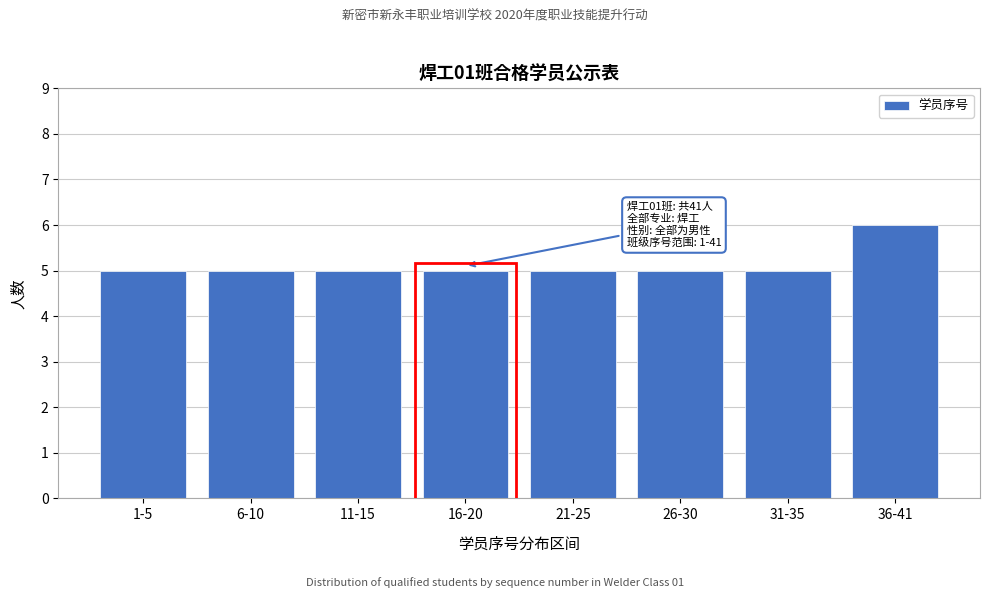

Reading right to left, what are all the values shown in this chart?

36-41=6	31-35=5	26-30=5	21-25=5	16-20=5	11-15=5	6-10=5	1-5=5